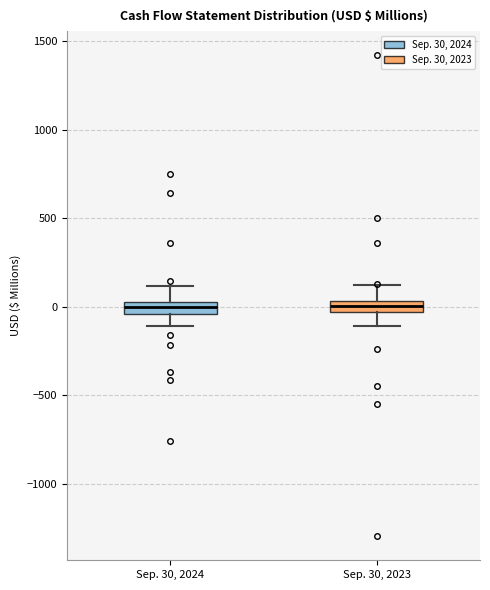

Where is the lower edge of the box for Sep. 30, 2024 on the y-axis? The values are not printed on the chart, so give them approximately, as read against the axis.

-50